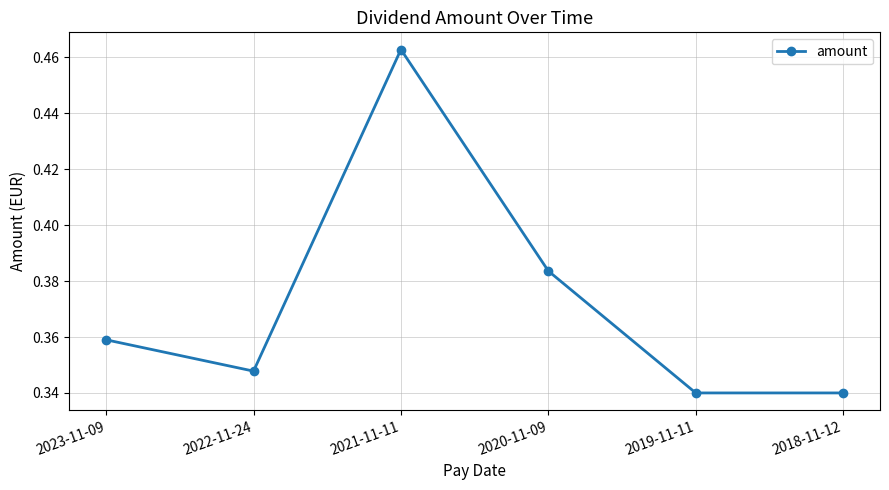

What position from the left is 2020-11-09?

4